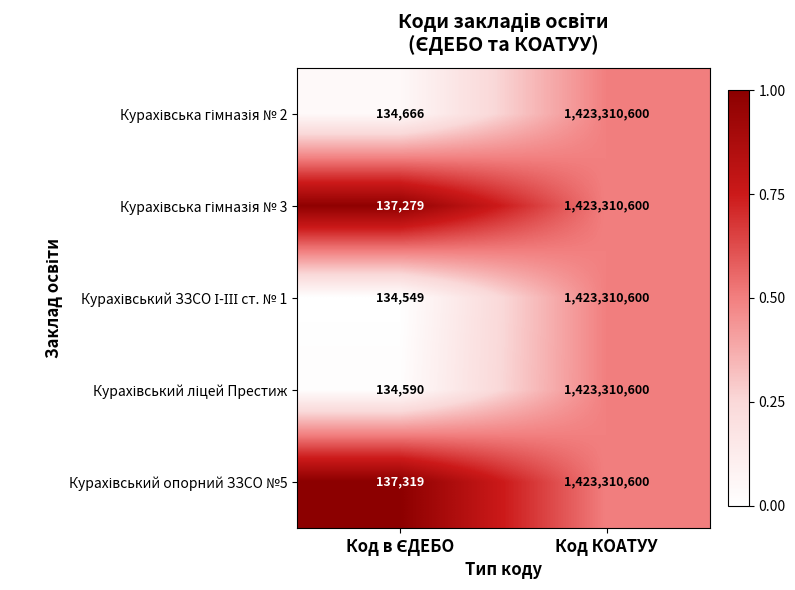

At which category does the chart reach its peak across all series?

Код КОАТУУ